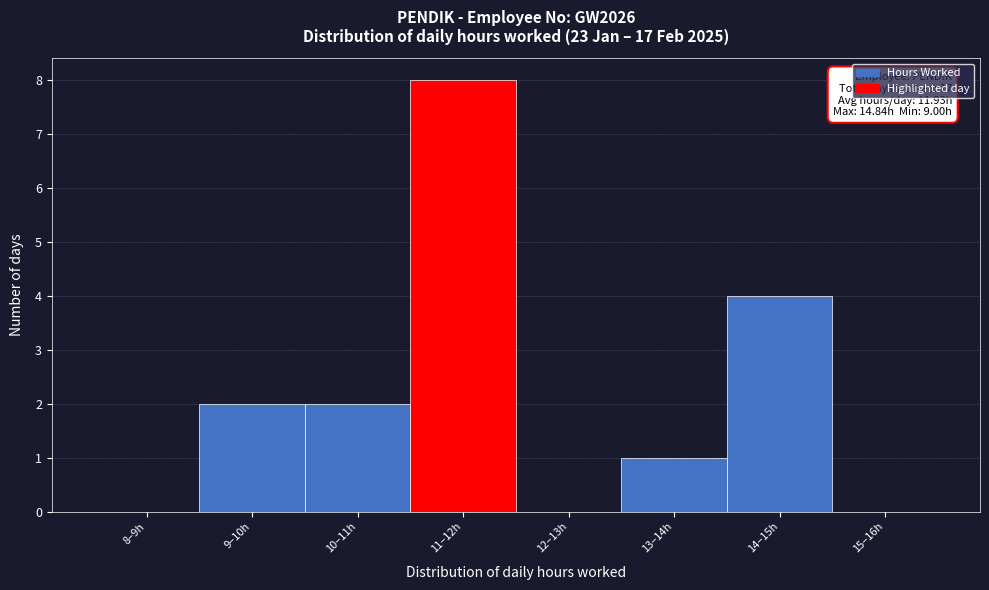

Reading left to right, extract all data points from this chart.

8–9h=0	9–10h=2	10–11h=2	11–12h=8	12–13h=0	13–14h=1	14–15h=4	15–16h=0